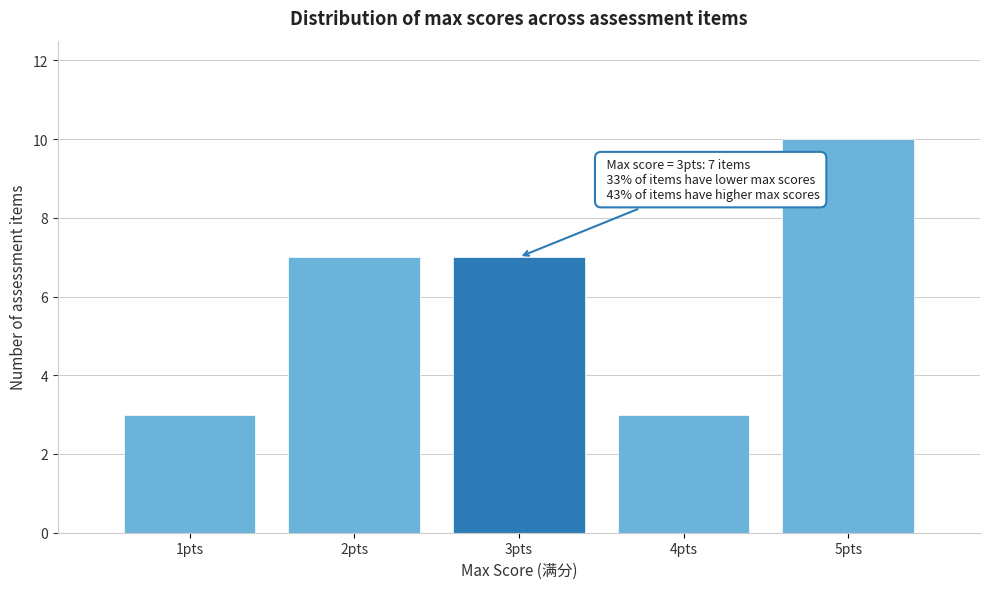

Over which range of the x-axis is the bar tallest?

4.5 to 5.5